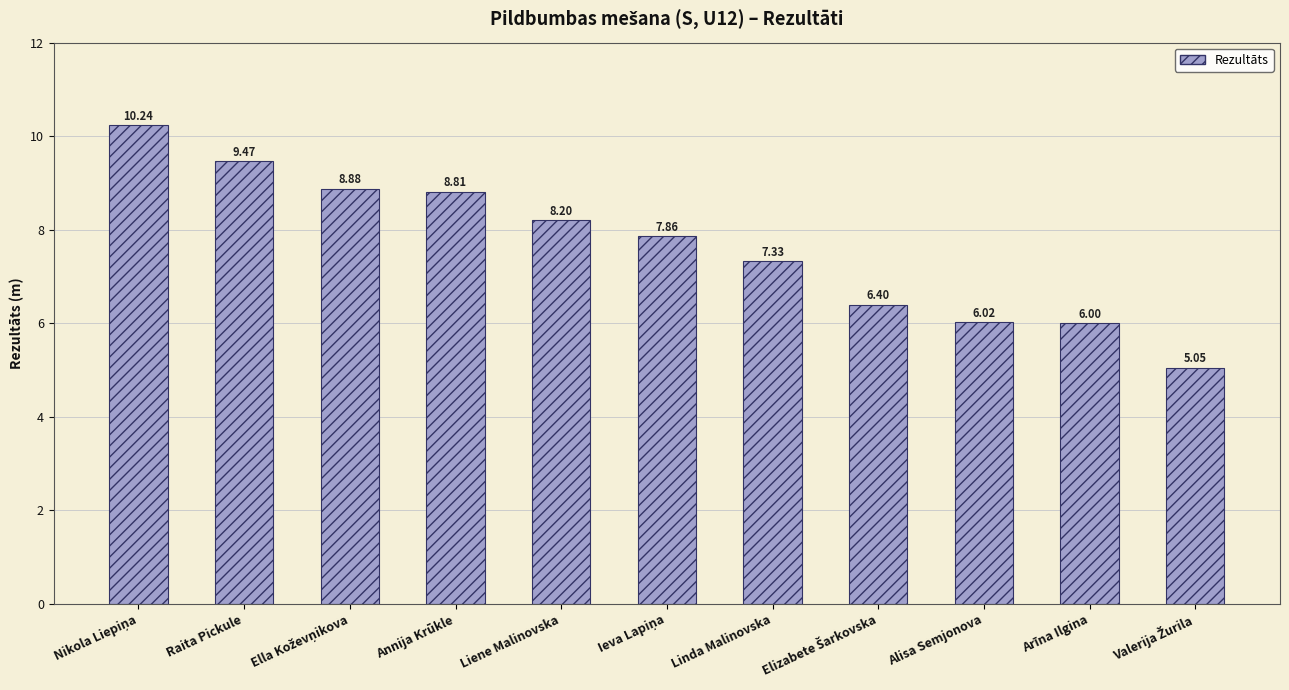

Between Liene Malinovska and Alisa Semjonova, which is larger?

Liene Malinovska